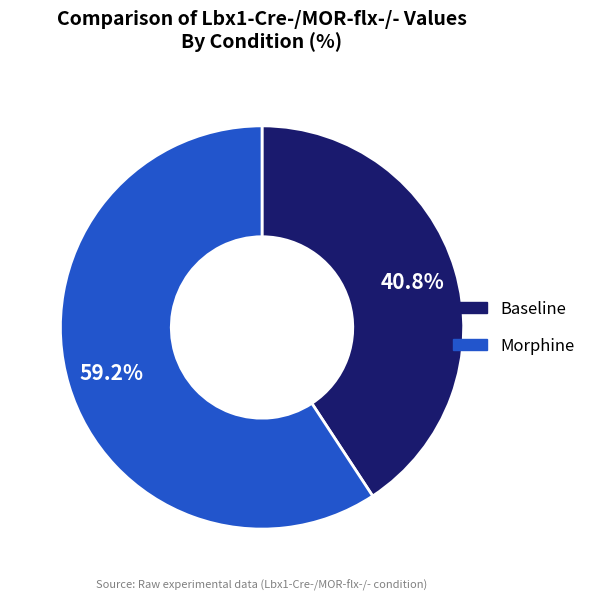

Which slice represents more than half of the pie?

Morphine